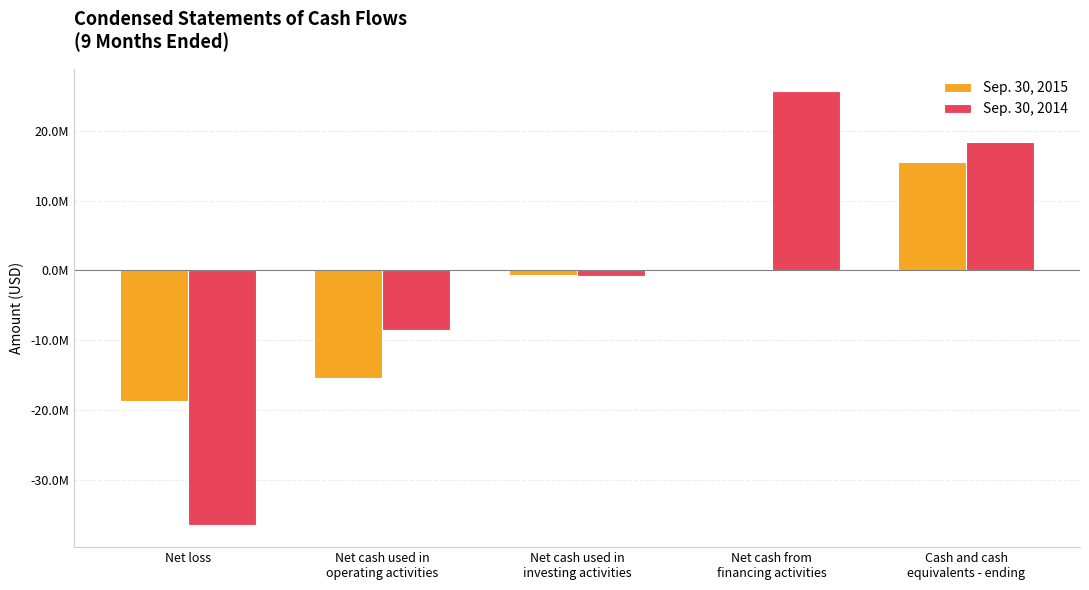

Reading right to left, transcribe all the data shown in this chart.

Sep. 30, 2015: Cash and cash
equivalents - ending=15510189	Net cash from
financing activities=208298	Net cash used in
investing activities=-732634	Net cash used in
operating activities=-15460067	Net loss=-18677522
Sep. 30, 2014: Cash and cash
equivalents - ending=18420480	Net cash from
financing activities=25773170	Net cash used in
investing activities=-815500	Net cash used in
operating activities=-8490970	Net loss=-36579100